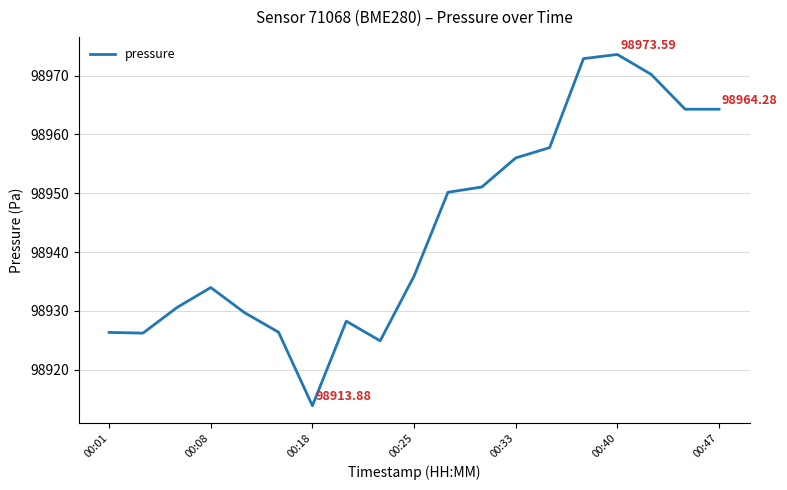

Count the number of values greater than 98935.

10